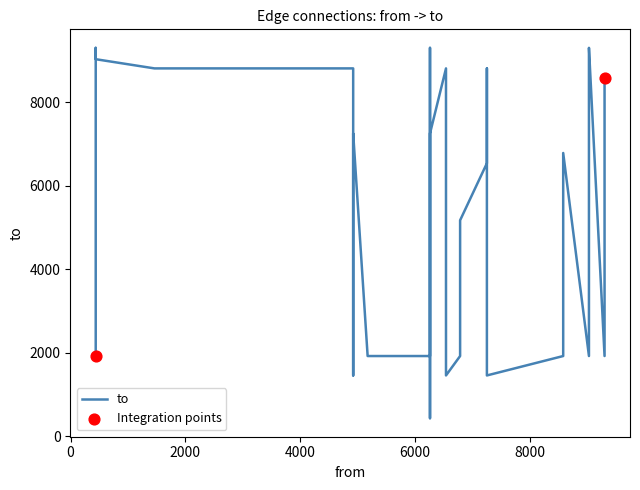

Which has a higher value, 1462 or 9036?

1462